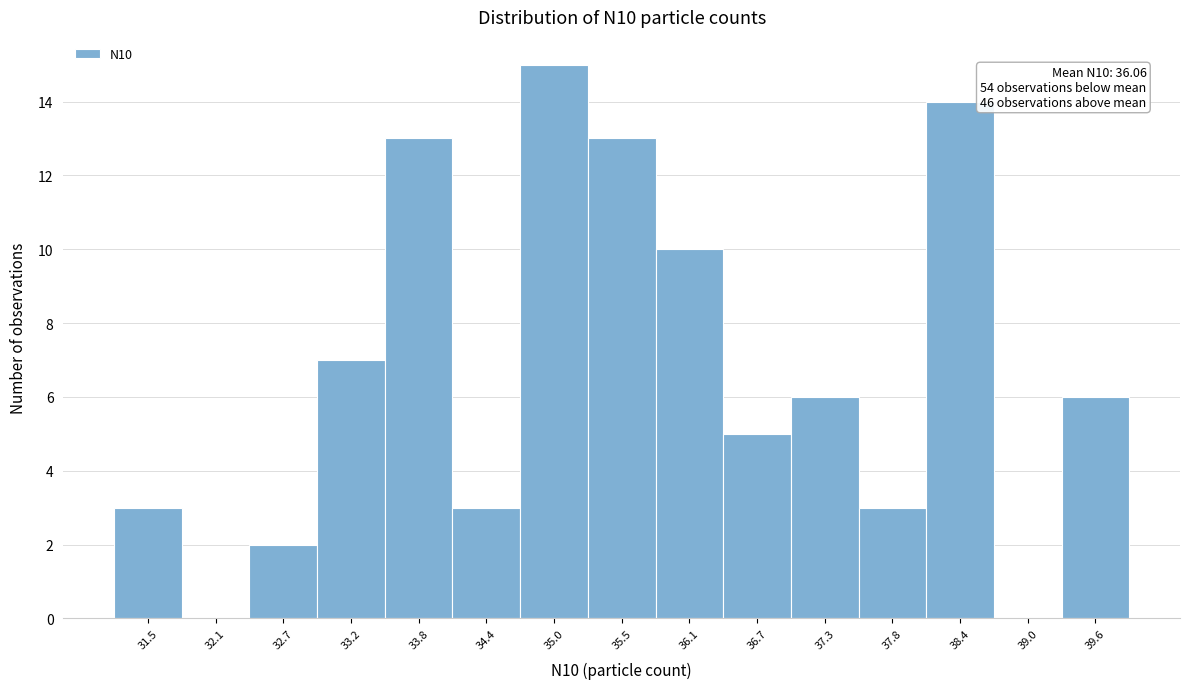

Reading right to left, list all the values displayed in this chart.

39.6=6	39.0=0	38.4=14	37.8=3	37.3=6	36.7=5	36.1=10	35.5=13	35.0=15	34.4=3	33.8=13	33.2=7	32.7=2	32.1=0	31.5=3